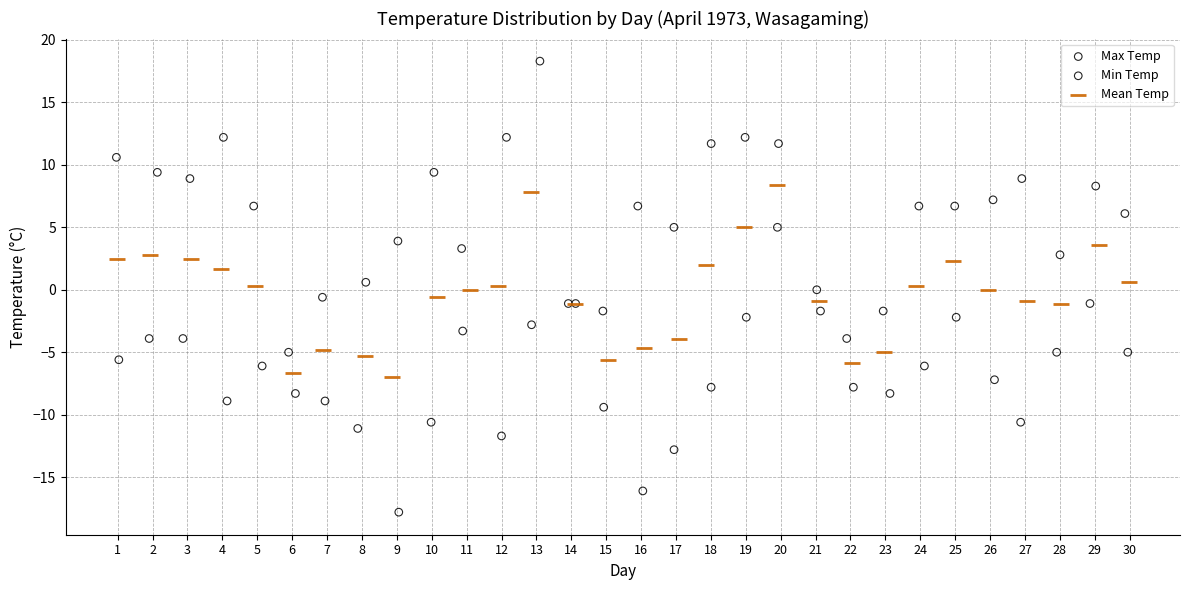

Which series reaches the minimum Y coordinate?

Min Temp